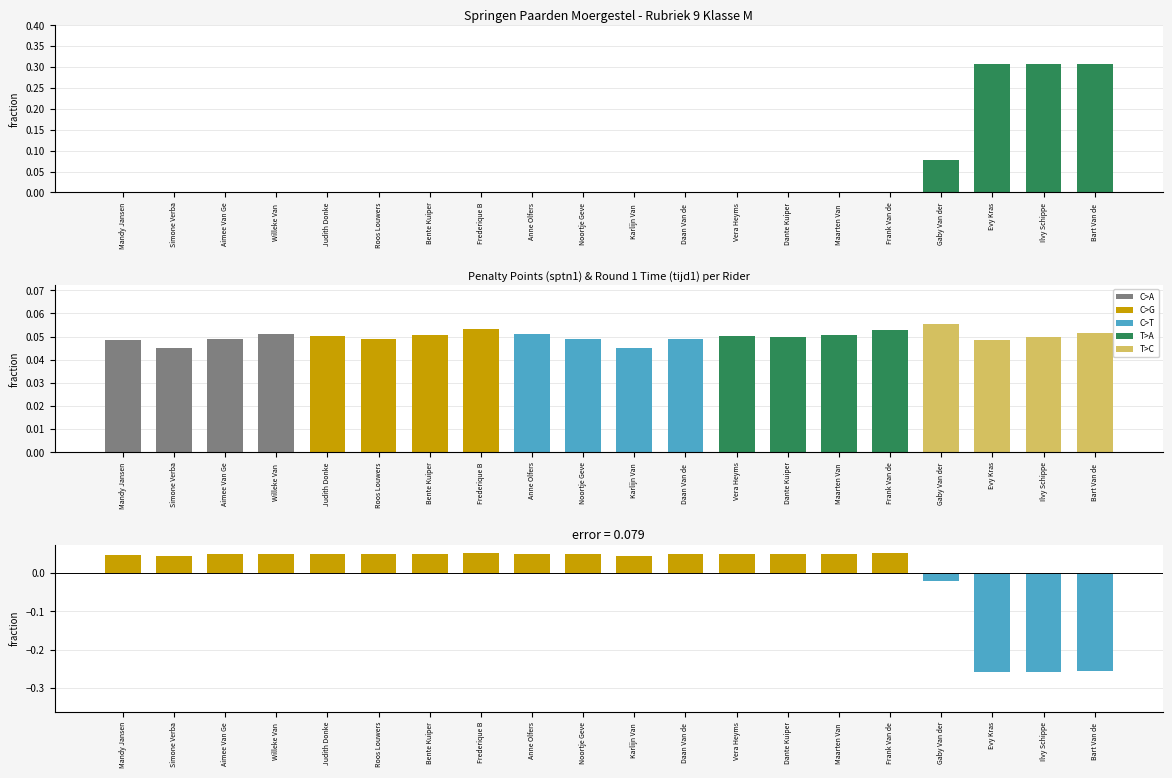

How many groups of bars are there?

20